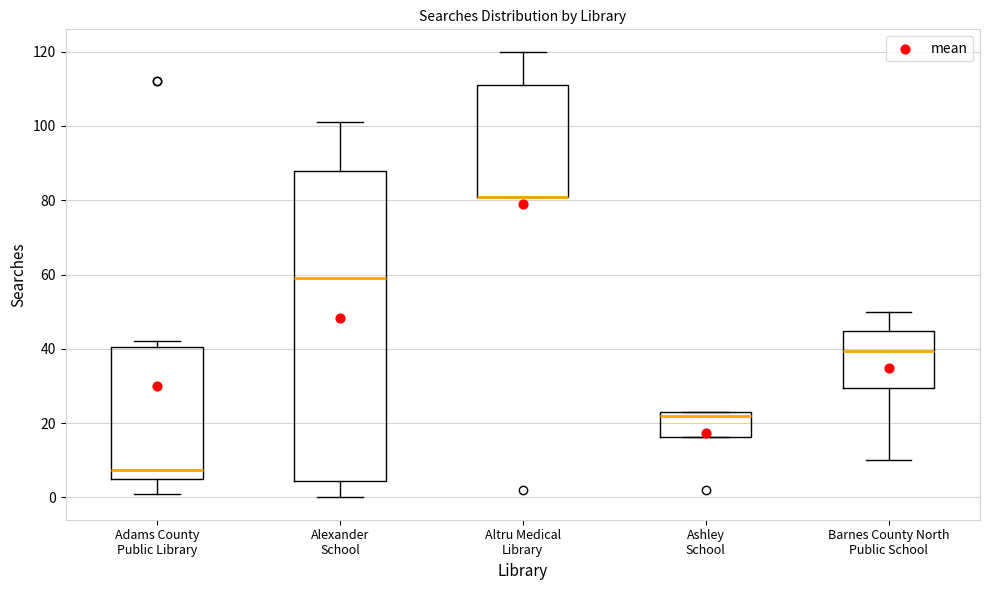

Which box is the tallest, from its lower edge to its upper edge?

Alexander School